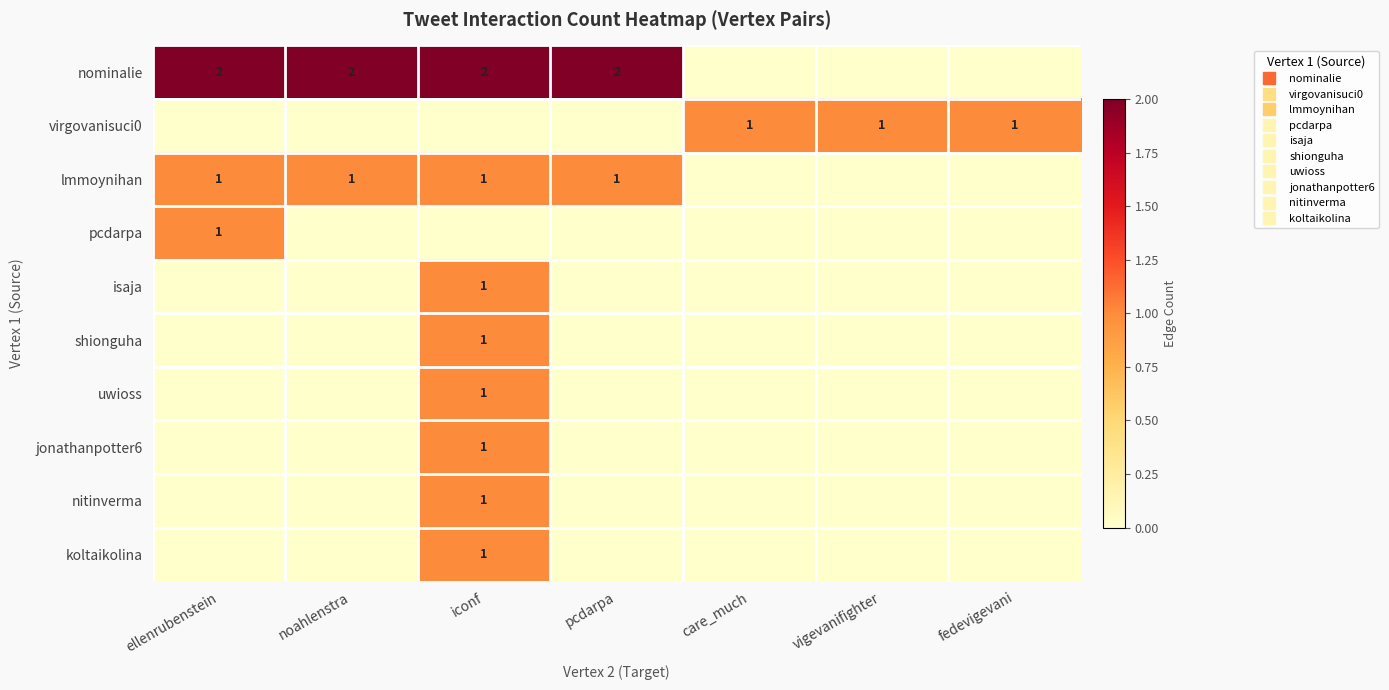

What is the difference between the highest and lowest values at noahlenstra?

2